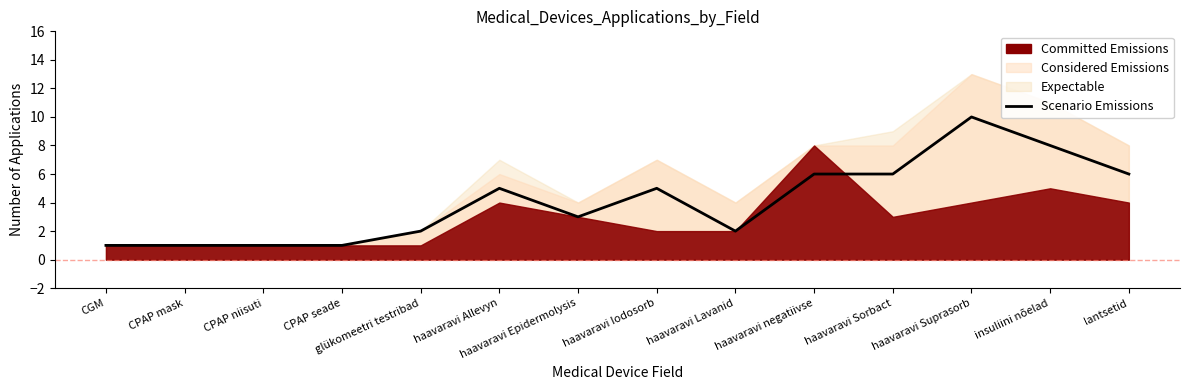

What is the difference between the maximum and minimum values?

9